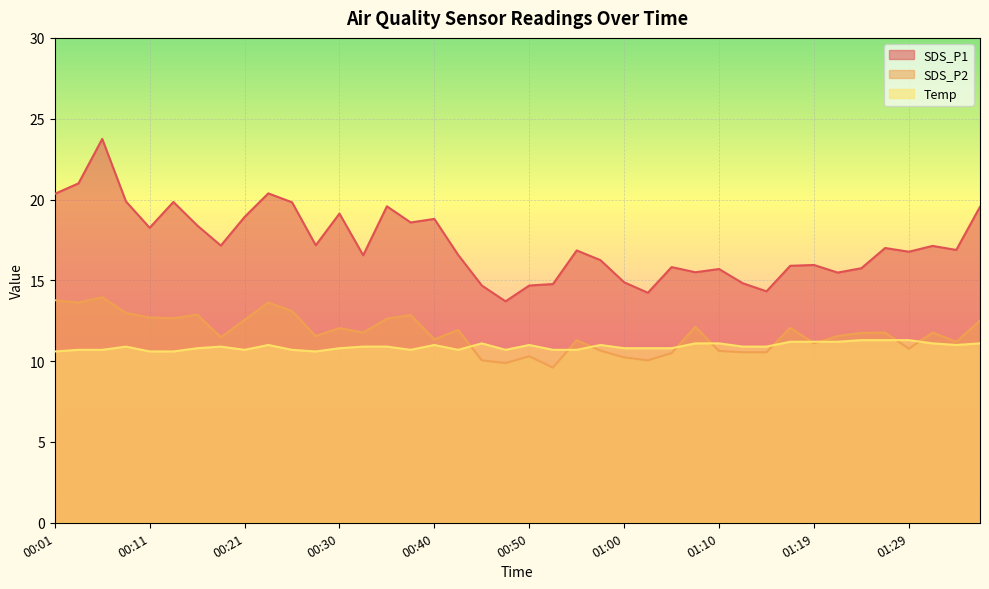

Between 00:26 and 00:23, which is larger?

00:23